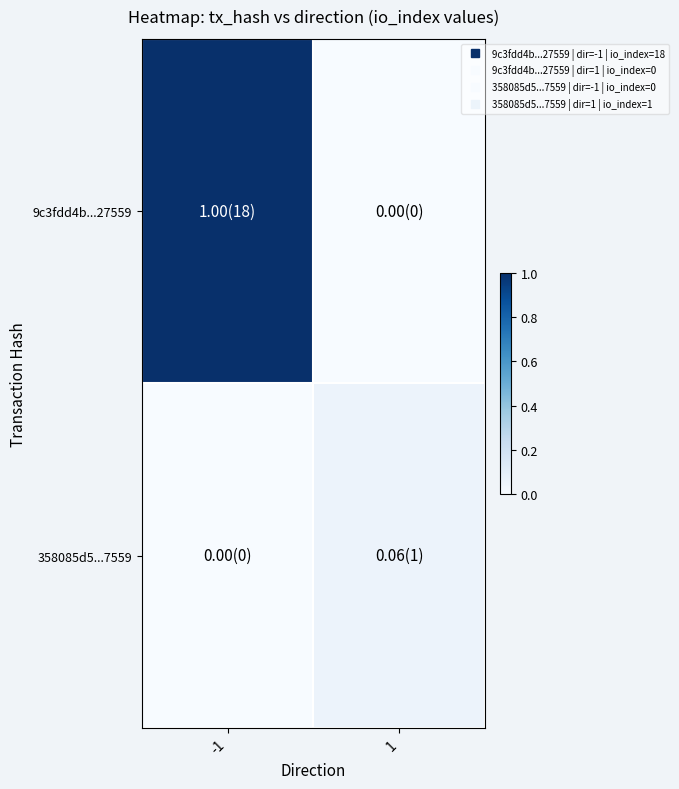

Reading right to left, list all the values displayed in this chart.

9c3fdd4b...27559: 1=0.0	-1=1.0
358085d5...7559: 1=0.1	-1=0.0